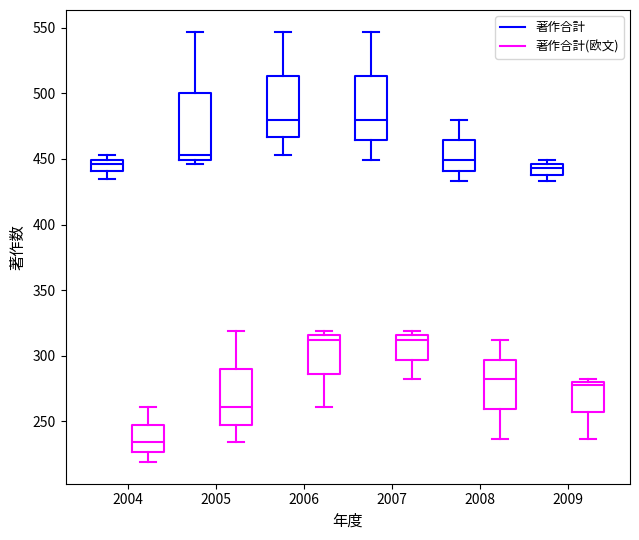

Reading left to right, read every box against the y-axis: the position of its median line, the range the box covers, and the ends of its whiskers. The values are not printed on the chart, so give them approximately, as read against the axis.

2004 (著作合計): median 445, box 440 to 450, whiskers 435 to 455
2004 (著作合計(欧文)): median 235, box 225 to 250, whiskers 220 to 260
2005 (著作合計): median 455, box 450 to 500, whiskers 445 to 545
2005 (著作合計(欧文)): median 260, box 250 to 290, whiskers 235 to 320
2006 (著作合計): median 480, box 465 to 515, whiskers 455 to 545
2006 (著作合計(欧文)): median 310, box 285 to 315, whiskers 260 to 320
2007 (著作合計): median 480, box 465 to 515, whiskers 450 to 545
2007 (著作合計(欧文)): median 310, box 295 to 315, whiskers 280 to 320
2008 (著作合計): median 450, box 440 to 465, whiskers 435 to 480
2008 (著作合計(欧文)): median 280, box 260 to 295, whiskers 235 to 310
2009 (著作合計): median 445 (inside the box), box 440 to 445, whiskers 435 to 450
2009 (著作合計(欧文)): median 280 (just below the box's upper edge), box 260 to 280, whiskers 235 to 280 (just above the box's upper edge)